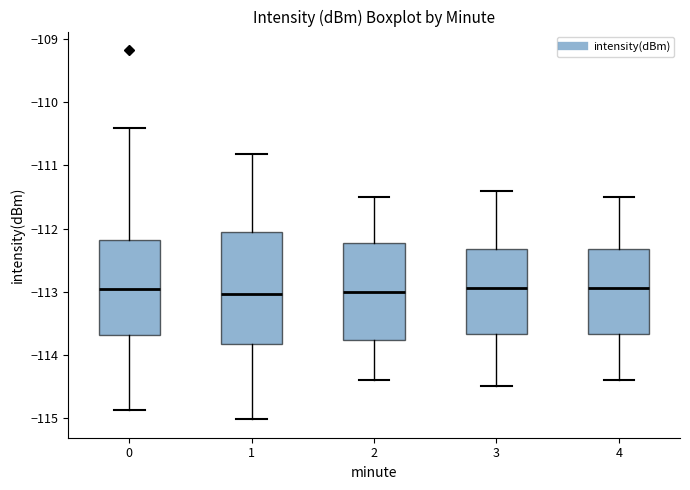

Reading left to right, read every box against the y-axis: the position of its median line, the range the box covers, and the ends of its whiskers. The values are not printed on the chart, so give them approximately, as read against the axis.

0: median -113.0, box -113.7 to -112.2, whiskers -114.9 to -110.4
1: median -113.0, box -113.8 to -112.1, whiskers -115.0 to -110.8
2: median -113.0, box -113.8 to -112.2, whiskers -114.4 to -111.5
3: median -112.9, box -113.7 to -112.3, whiskers -114.5 to -111.4
4: median -112.9, box -113.7 to -112.3, whiskers -114.4 to -111.5